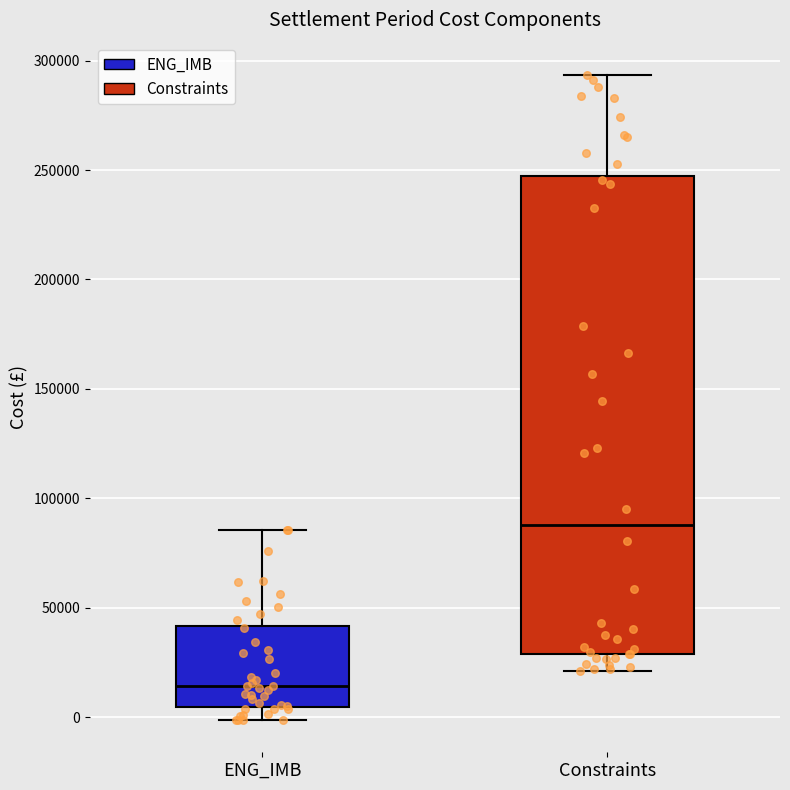

Reading left to right, transcribe this box plot: for each box, give where its median line is, the range the box spans, and where its two whiskers end, as read against the y-axis. The values are not printed on the chart, so give them approximately, as read against the axis.

ENG_IMB: median 15000, box 5000 to 40000, whiskers 0 to 85000
Constraints: median 90000, box 30000 to 245000, whiskers 20000 to 295000